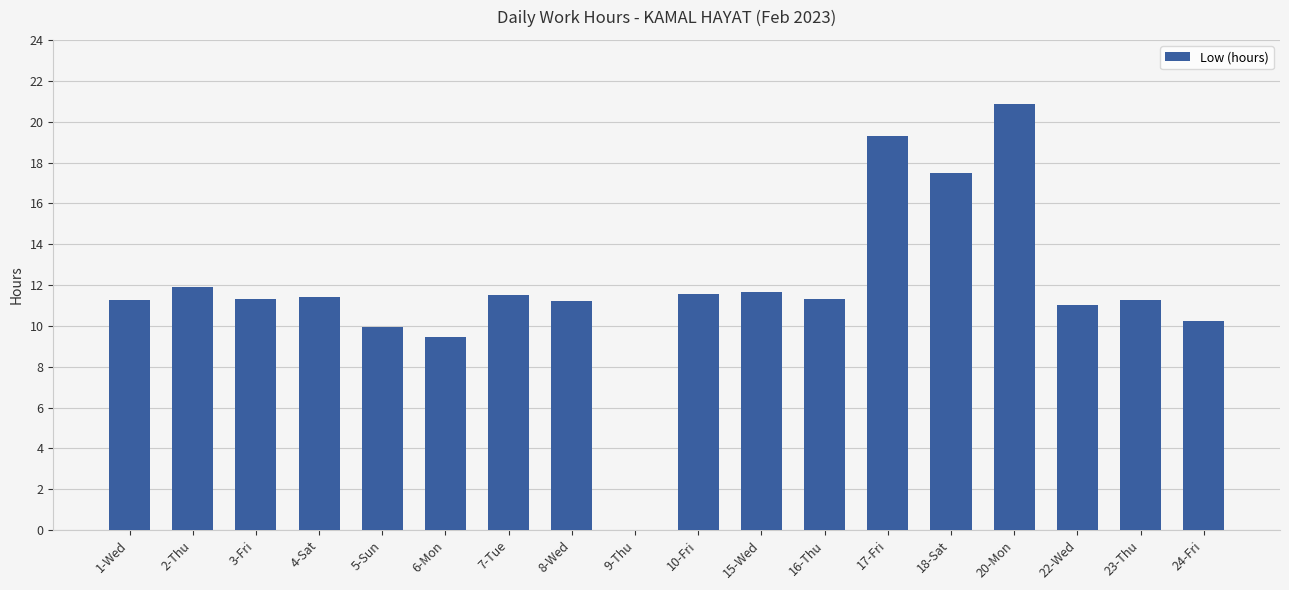

What value does the data have at 2-Thu?

11.9